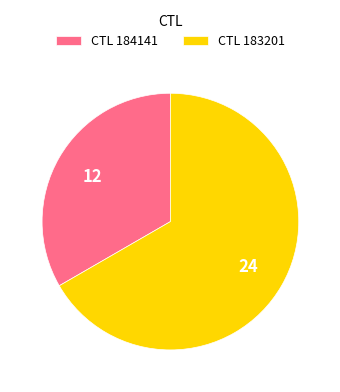

Between CTL 184141 and CTL 183201, which is larger?

CTL 183201